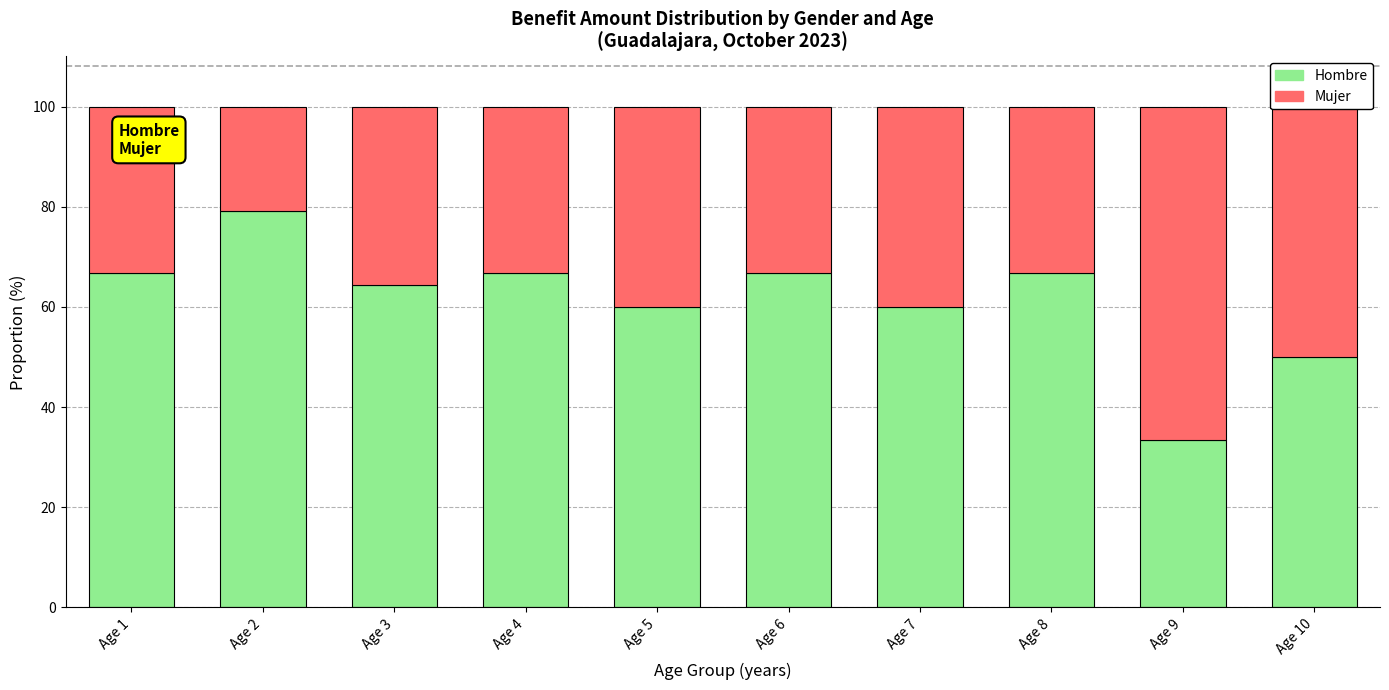

What is the total value across all series at Age 8?

100.0